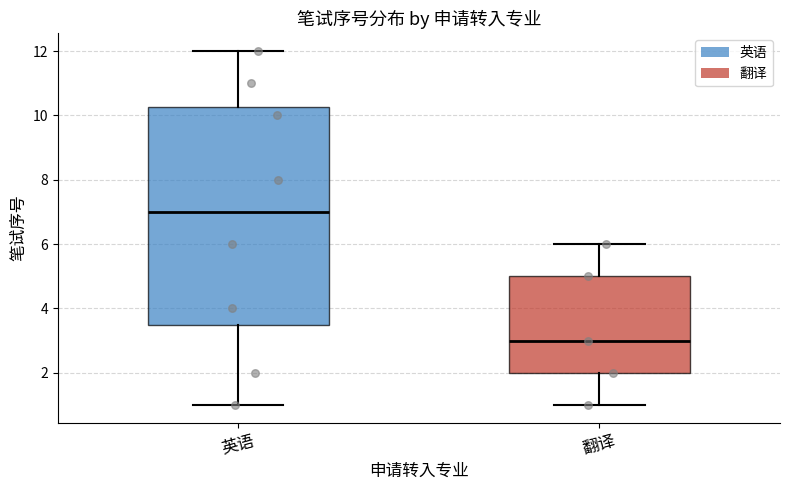

Which box is the tallest, from its lower edge to its upper edge?

英语